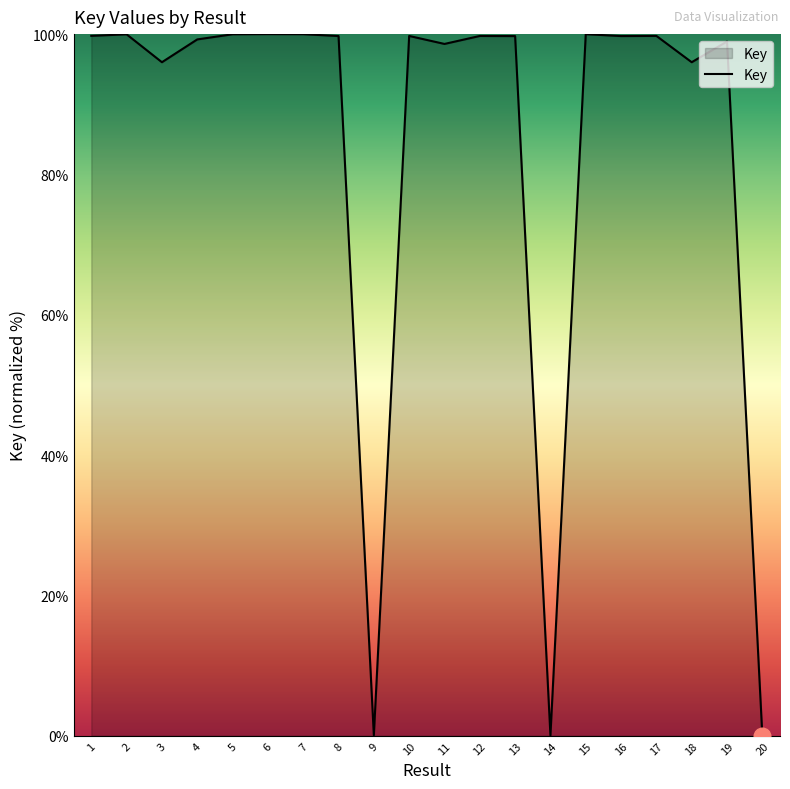

What is the difference between the maximum and minimum values?

100.0